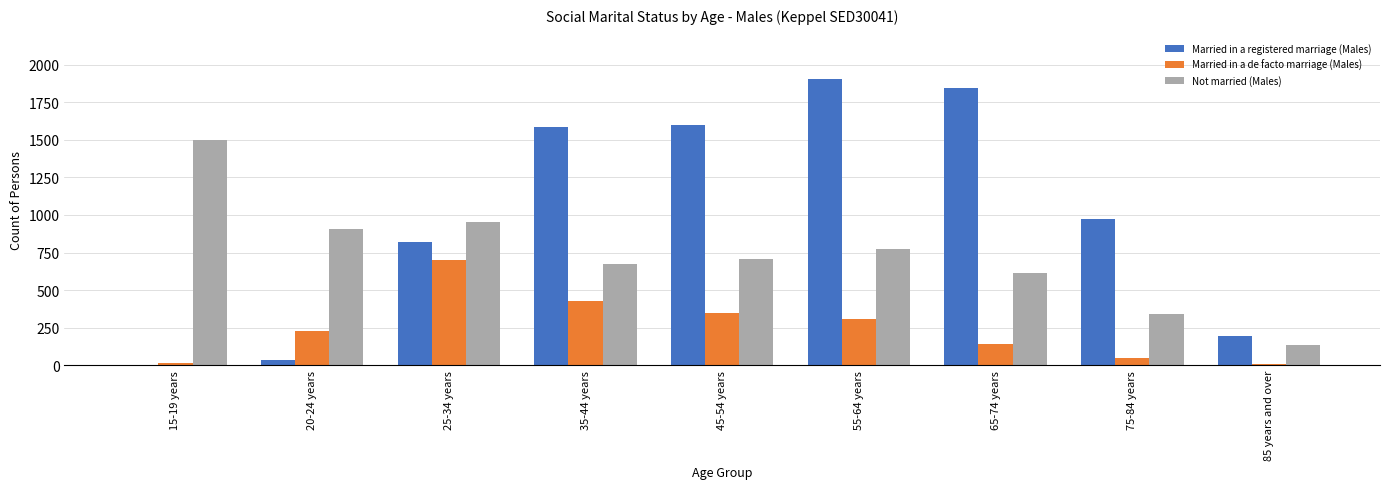

How many groups of bars are there?

9